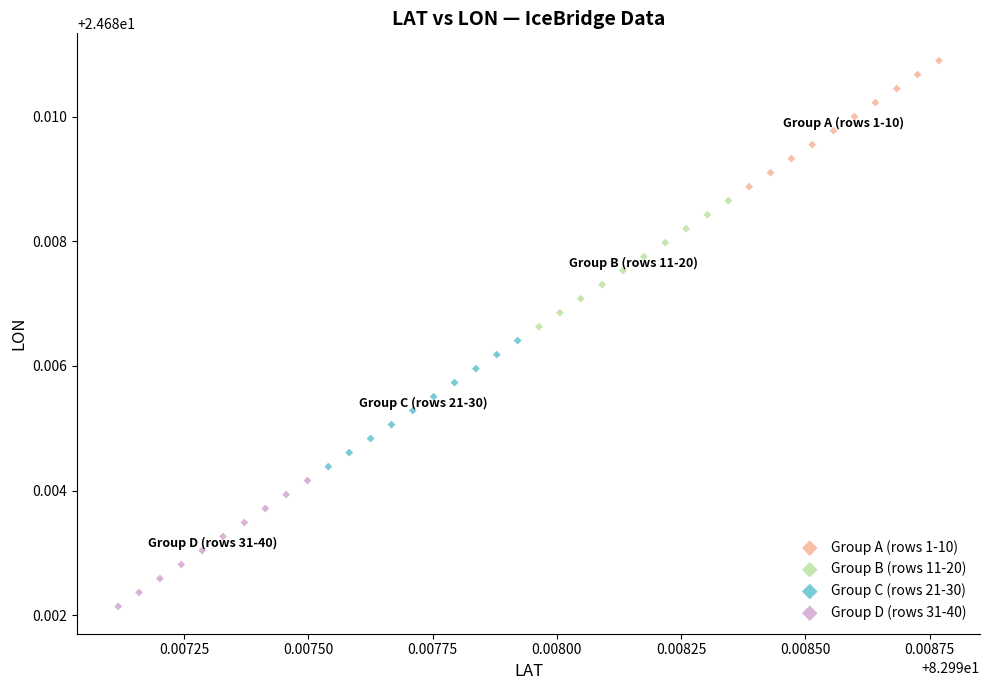

Which series contains the highest Y value?

Group A (rows 1-10)